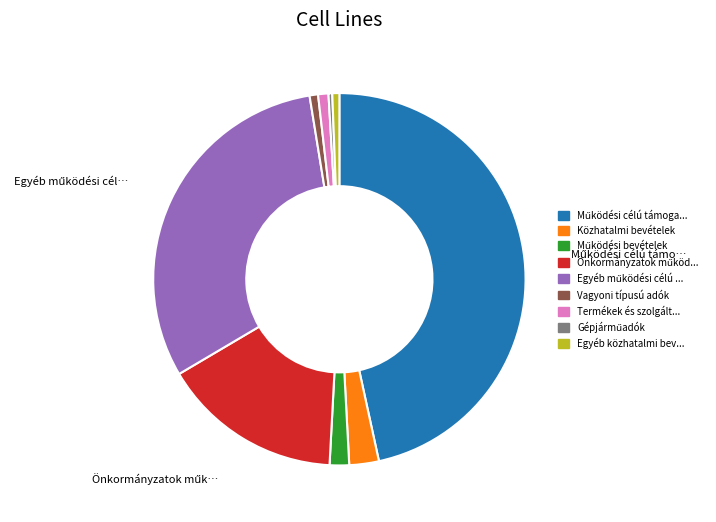

Is there any slice that represents more than half of the pie?

No